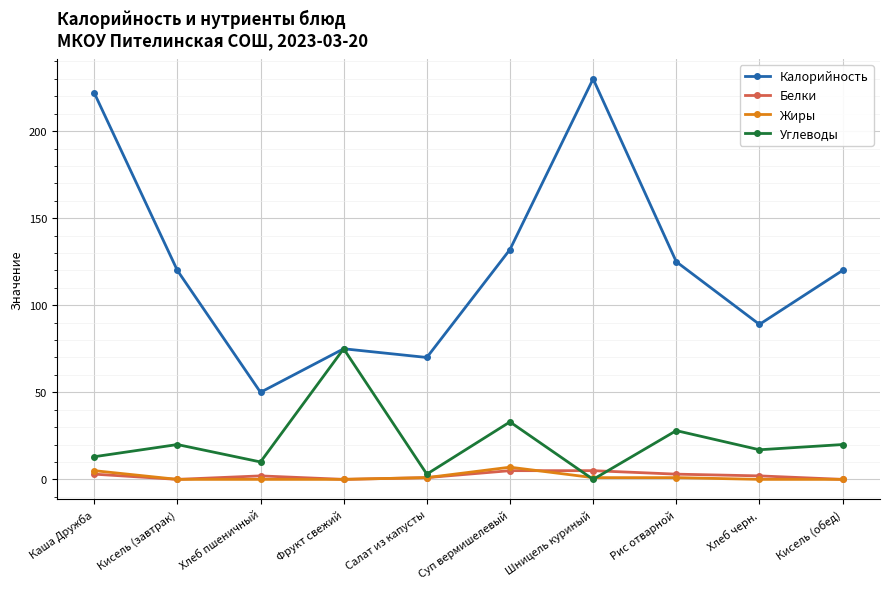

How many lines are shown in the chart?

4